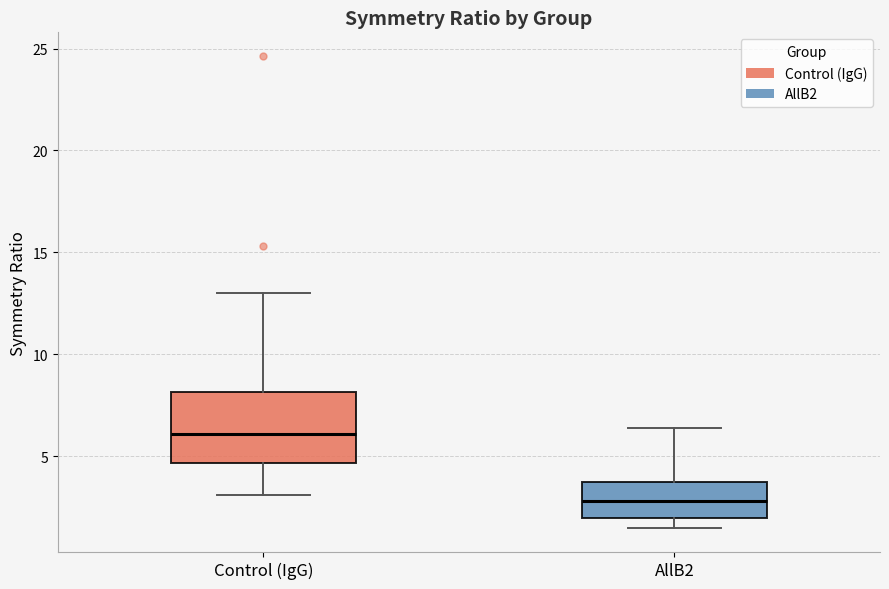

Which box has the highest median line?

Control (IgG)